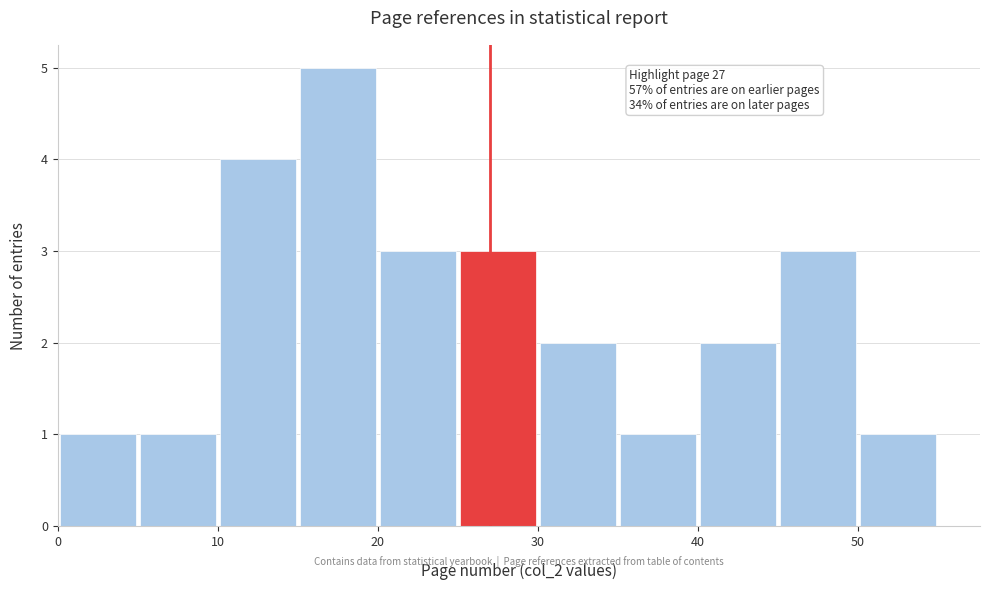

Over which range of the x-axis is the bar tallest?

15 to 20